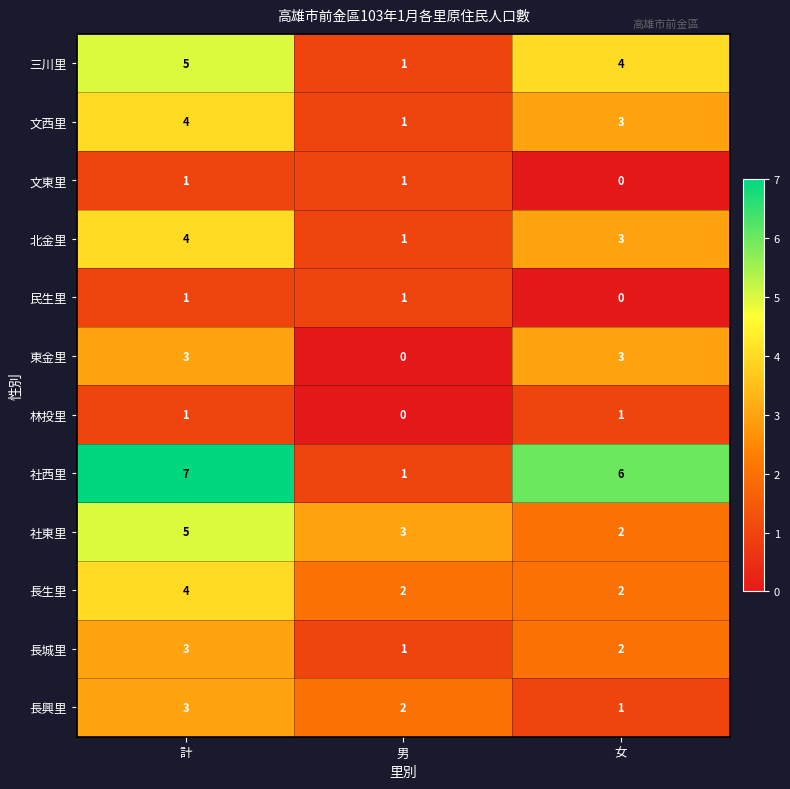

What is the maximum value shown in the chart?

7